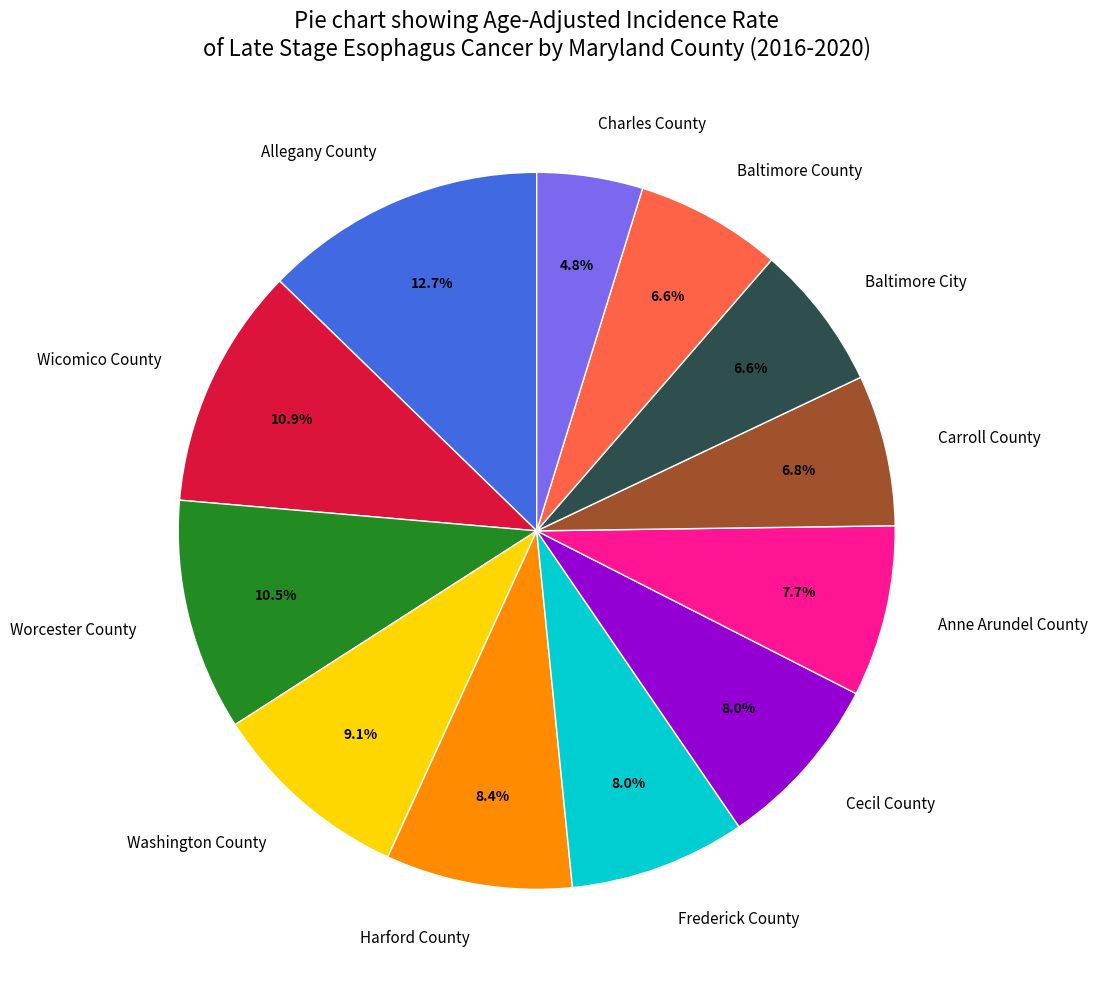

How much of the chart is everything except Carroll County?

93.2%